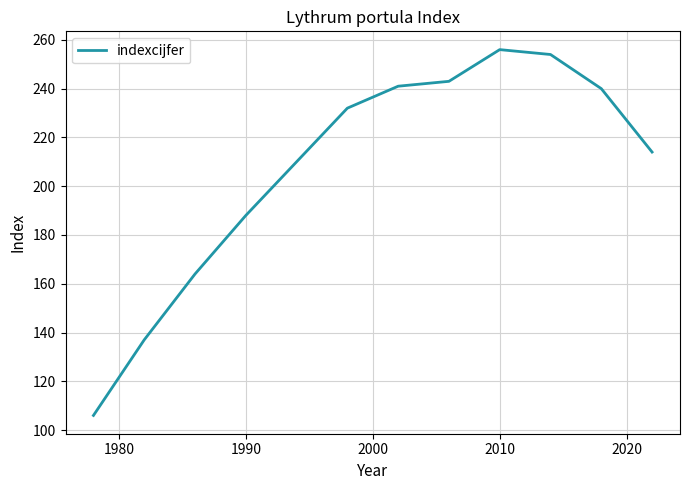

What is the greatest value displayed?

256